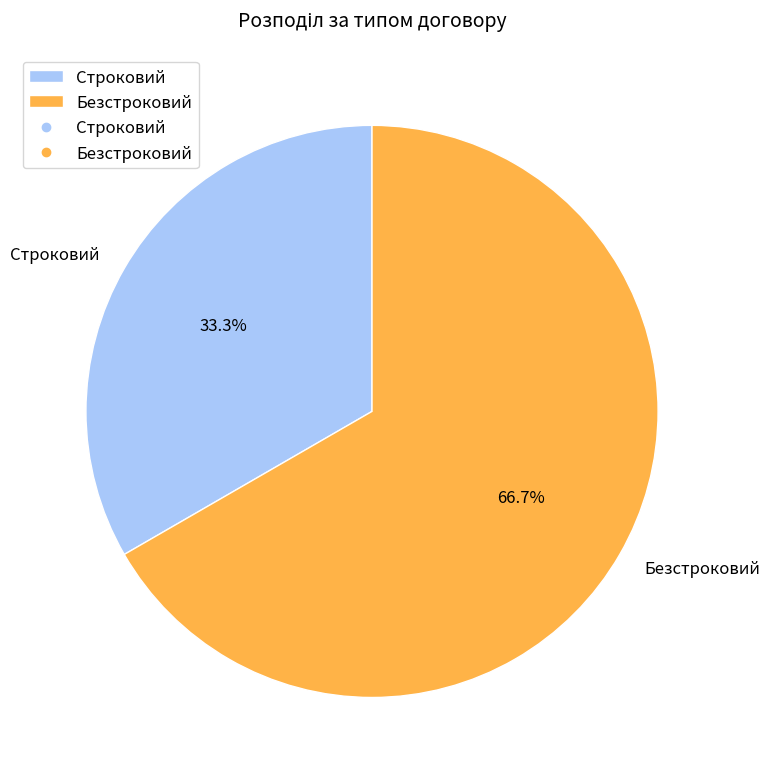

The Безстроковий slice represents 67% of the pie. True or false?

True